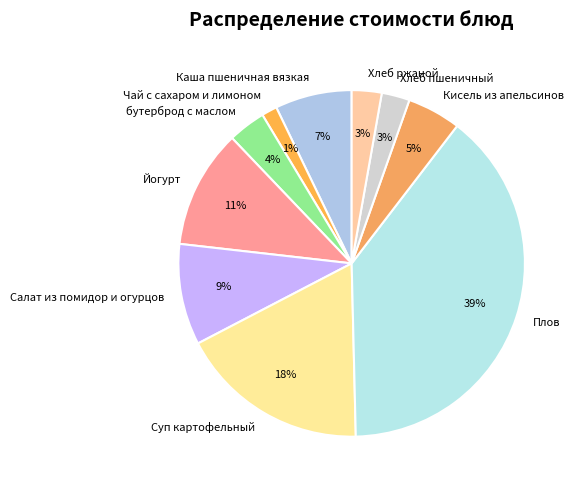

What percentage is the Суп картофельный slice, to the nearest percent?

18%